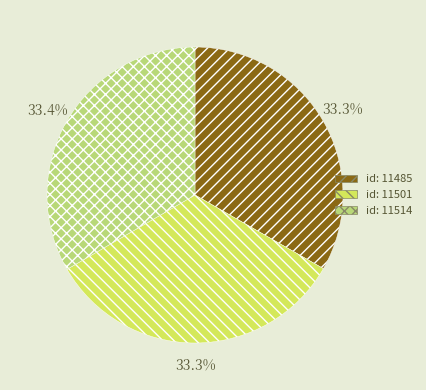

Approximately how many times larger is the value at id: 11485 compared to id: 11501?

1.0